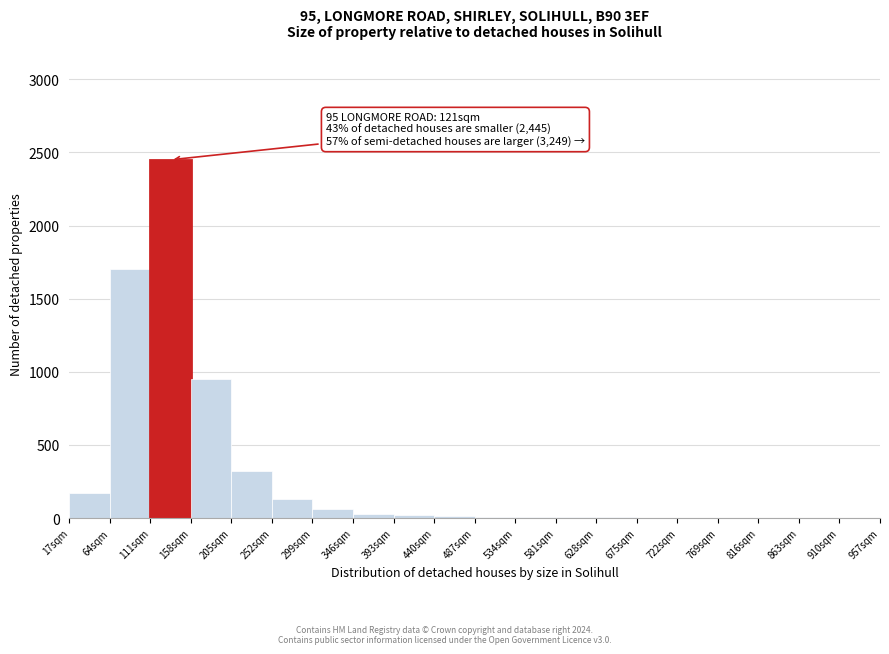

Which range on the x-axis has the tallest bar?

111 to 158